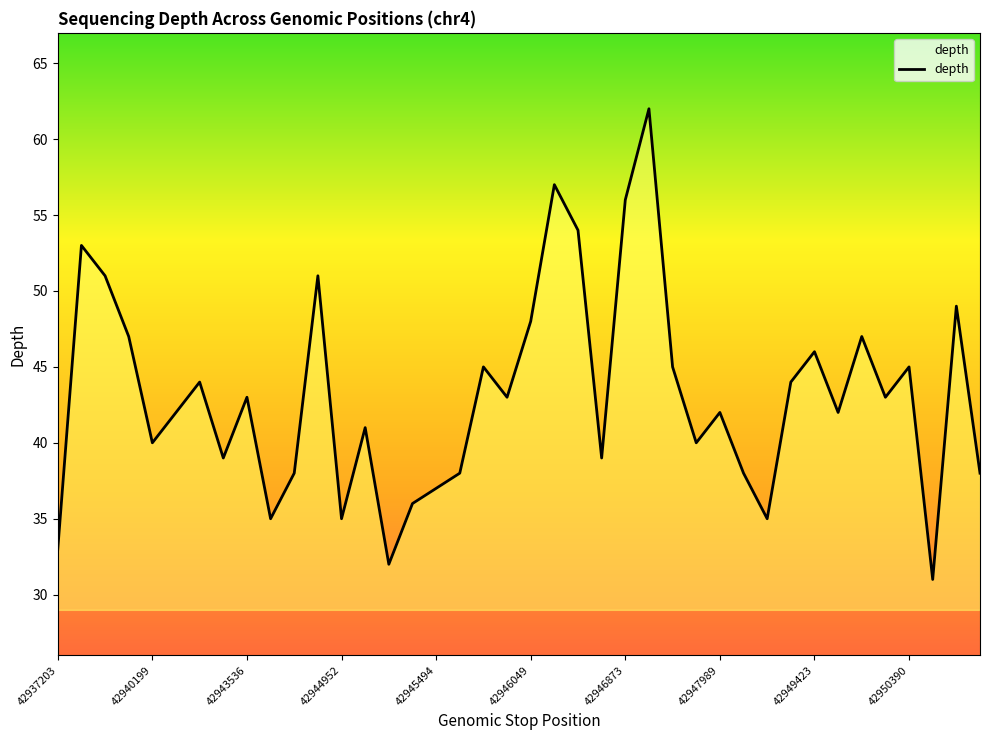

What is the greatest value displayed?

62